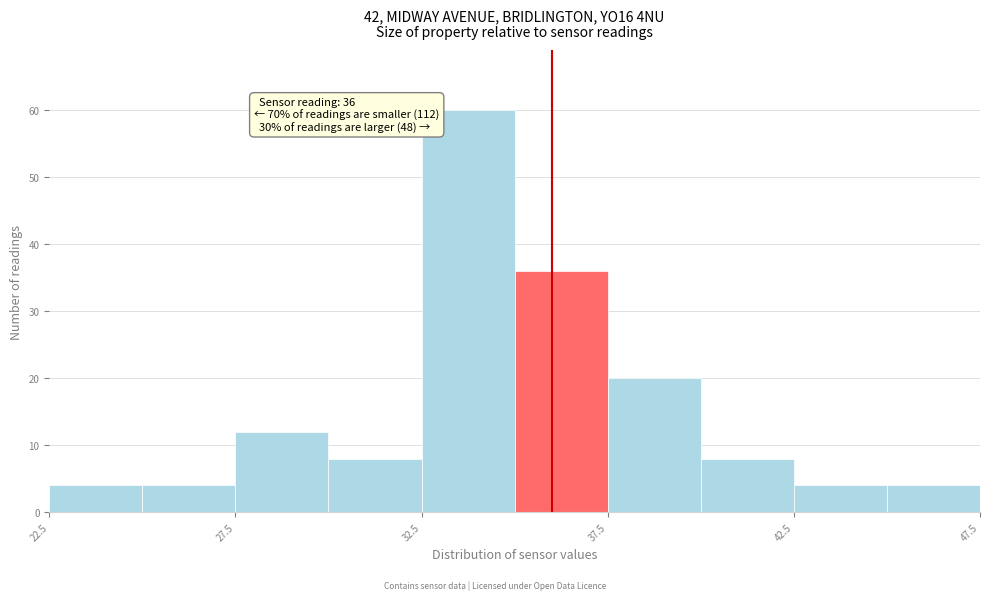

Over which range of the x-axis is the bar tallest?

32.5 to 35.0